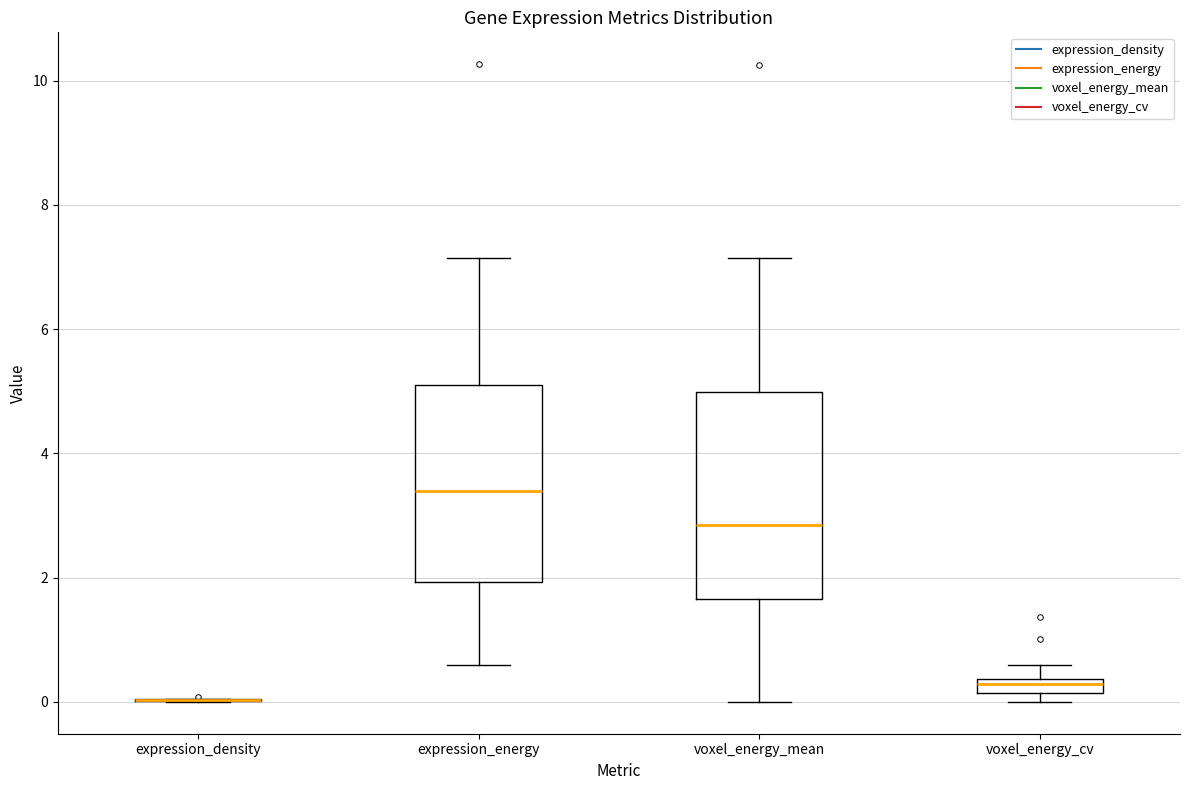

Where is the lower edge of the box for voxel_energy_mean on the y-axis? The values are not printed on the chart, so give them approximately, as read against the axis.

1.6